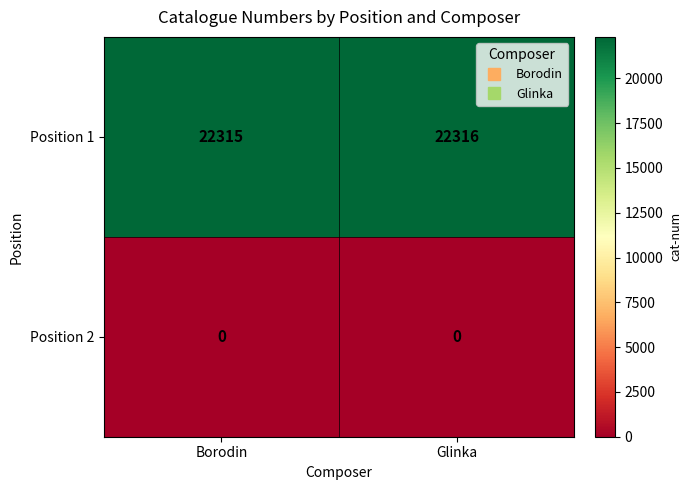

List the series in order of their peak value, highest first.

Position 1, Position 2